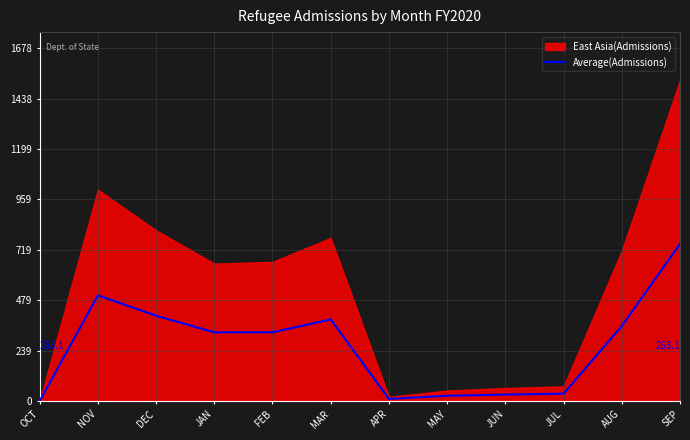

At which label does the data first exceed 327?

NOV